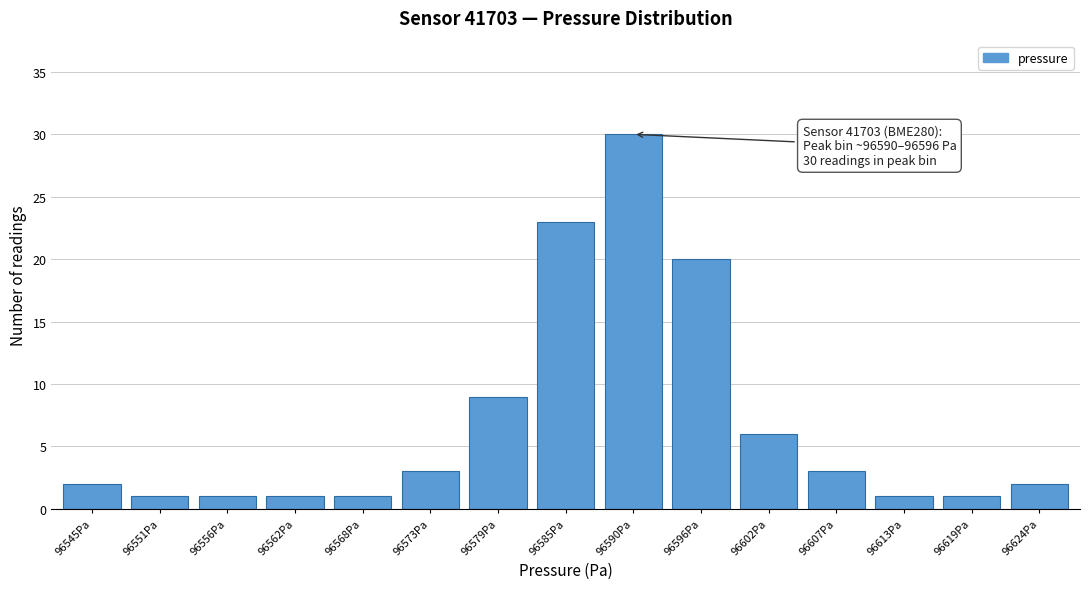

Reading right to left, list all the values displayed in this chart.

96624Pa=2	96619Pa=1	96613Pa=1	96607Pa=3	96602Pa=6	96596Pa=20	96590Pa=30	96585Pa=23	96579Pa=9	96573Pa=3	96568Pa=1	96562Pa=1	96556Pa=1	96551Pa=1	96545Pa=2